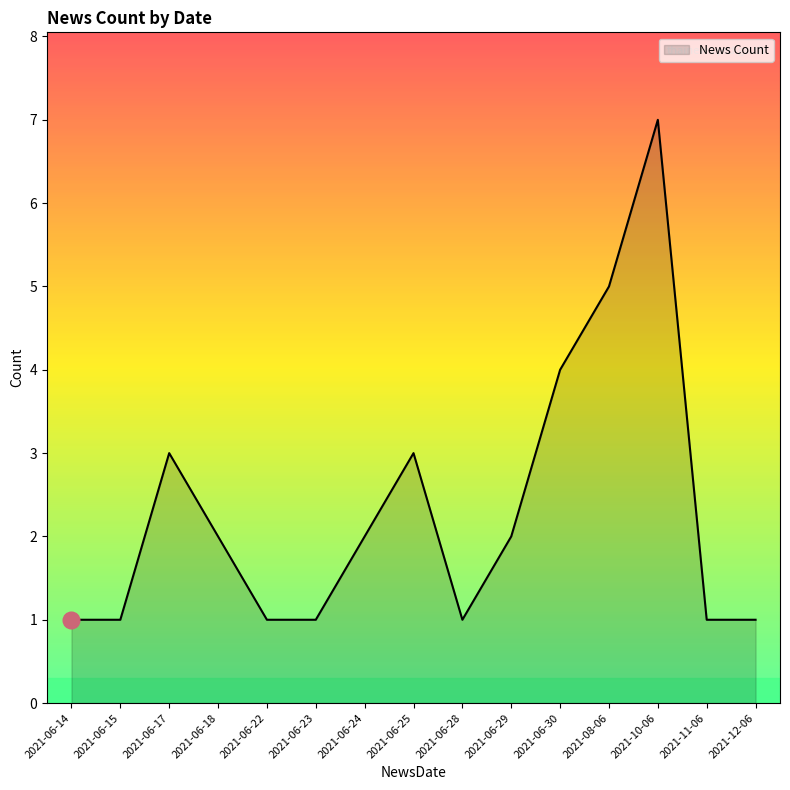

Approximately how many times larger is the value at 2021-06-18 compared to 2021-06-30?

0.5